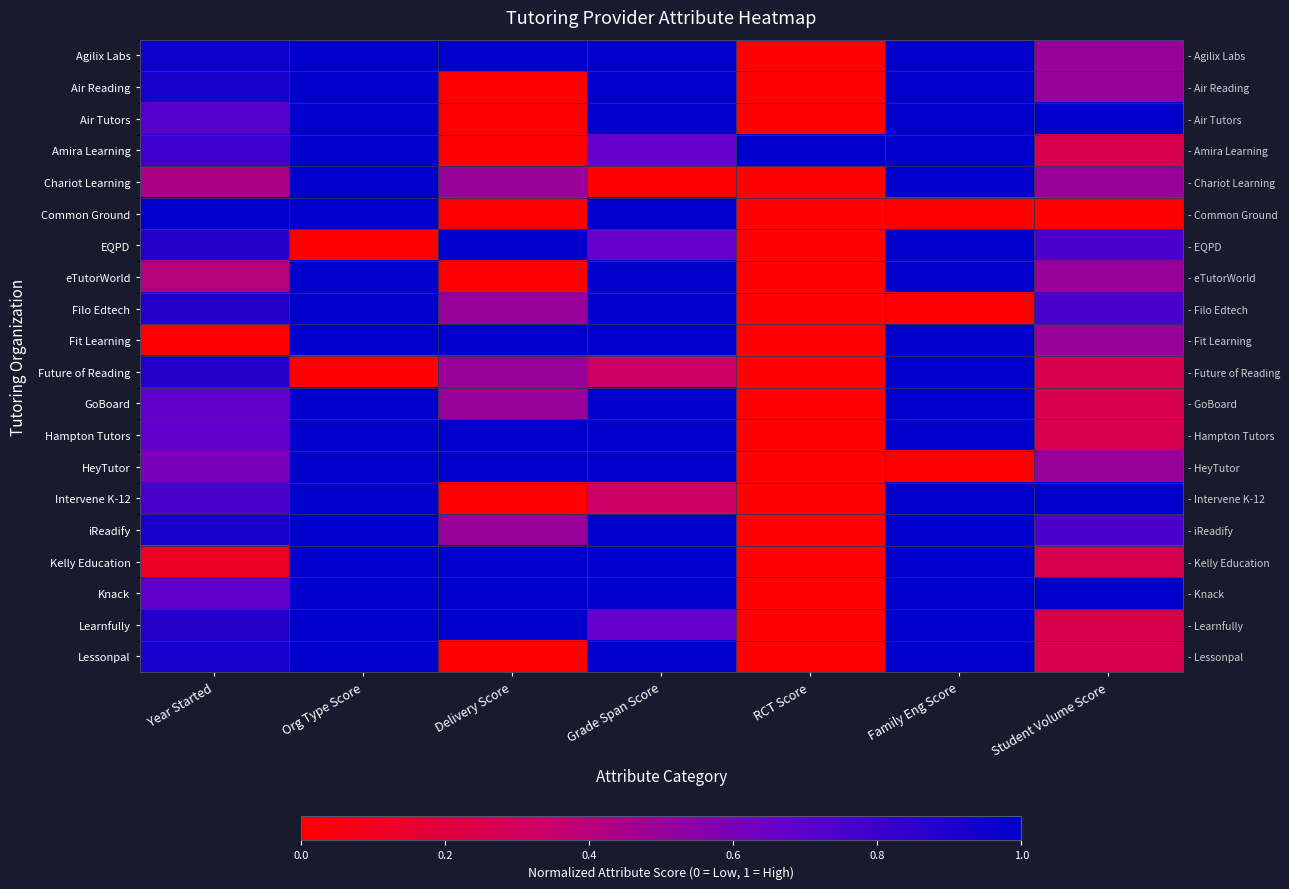

At which category is the sum across all series the highest?

Org Type Score